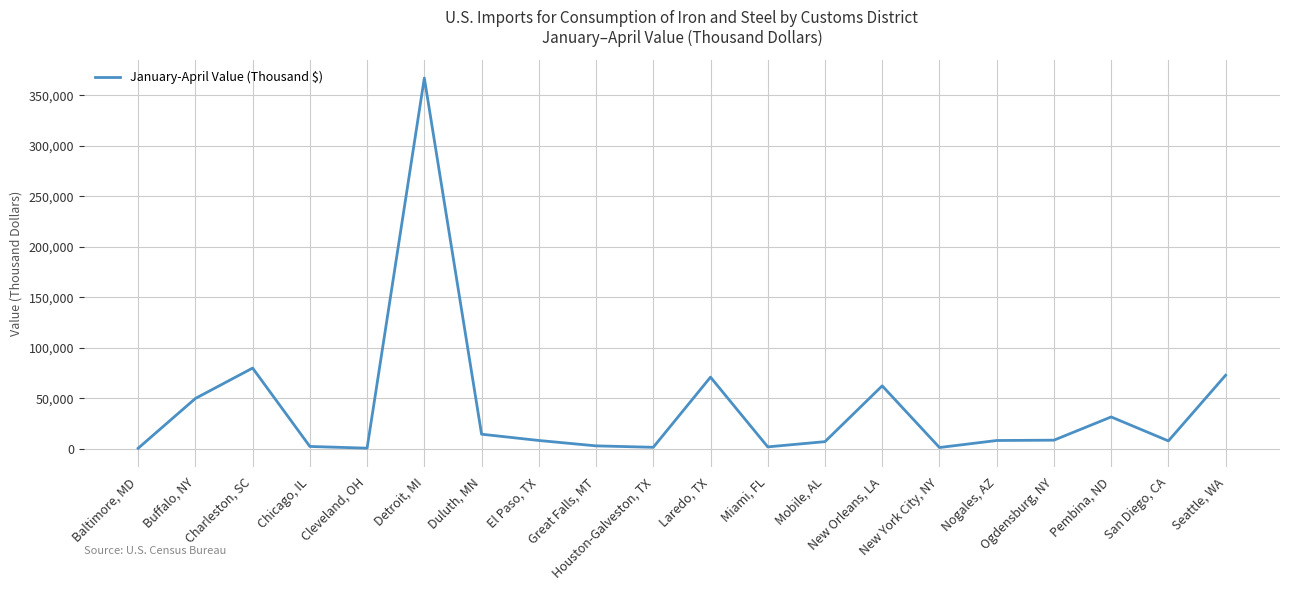

What is the difference between the values at Charleston, SC and Pembina, ND?

48400